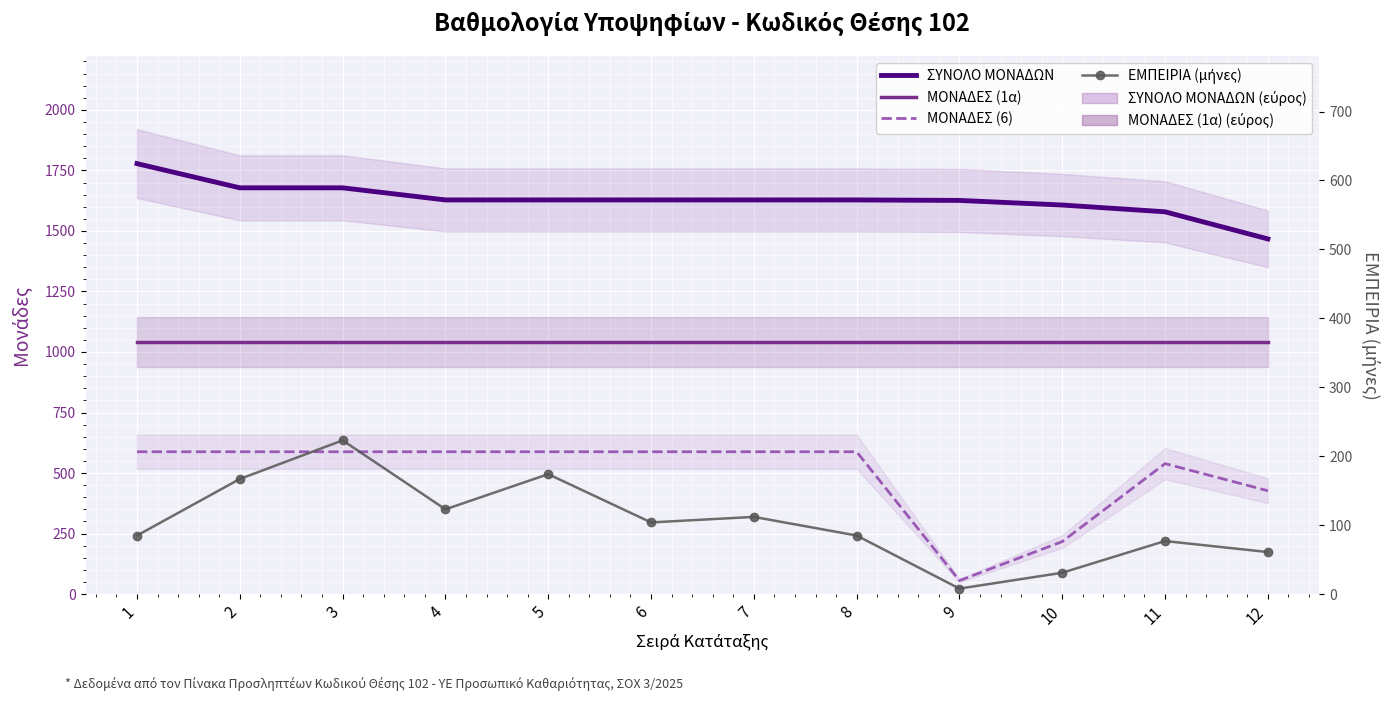

Reading left to right, transcribe all the data shown in this chart.

ΣΥΝΟΛΟ ΜΟΝΑΔΩΝ: 1=1778	2=1678	3=1678	4=1628	5=1628	6=1628	7=1628	8=1628	9=1626	10=1607	11=1579	12=1467
ΜΟΝΑΔΕΣ (1α): 1=1040	2=1040	3=1040	4=1040	5=1040	6=1040	7=1040	8=1040	9=1040	10=1040	11=1040	12=1040
ΜΟΝΑΔΕΣ (6): 1=588	2=588	3=588	4=588	5=588	6=588	7=588	8=588	9=56	10=217	11=539	12=427
ΕΜΠΕΙΡΙΑ (μήνες): 1=85	2=167	3=223	4=123	5=174	6=104	7=112	8=85	9=8	10=31	11=77	12=61